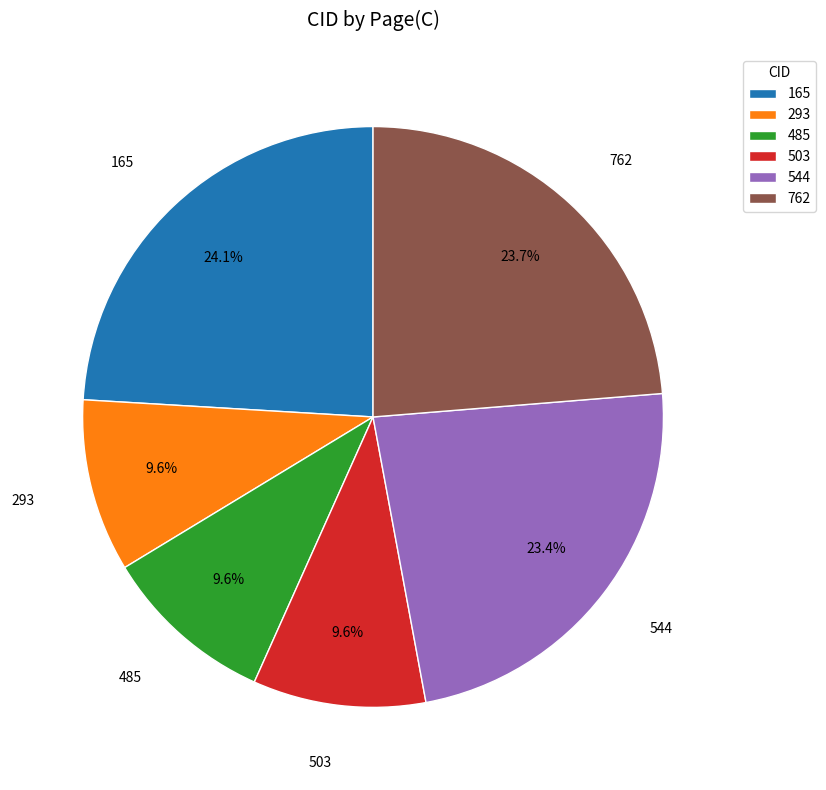

How many slices are in this pie chart?

6